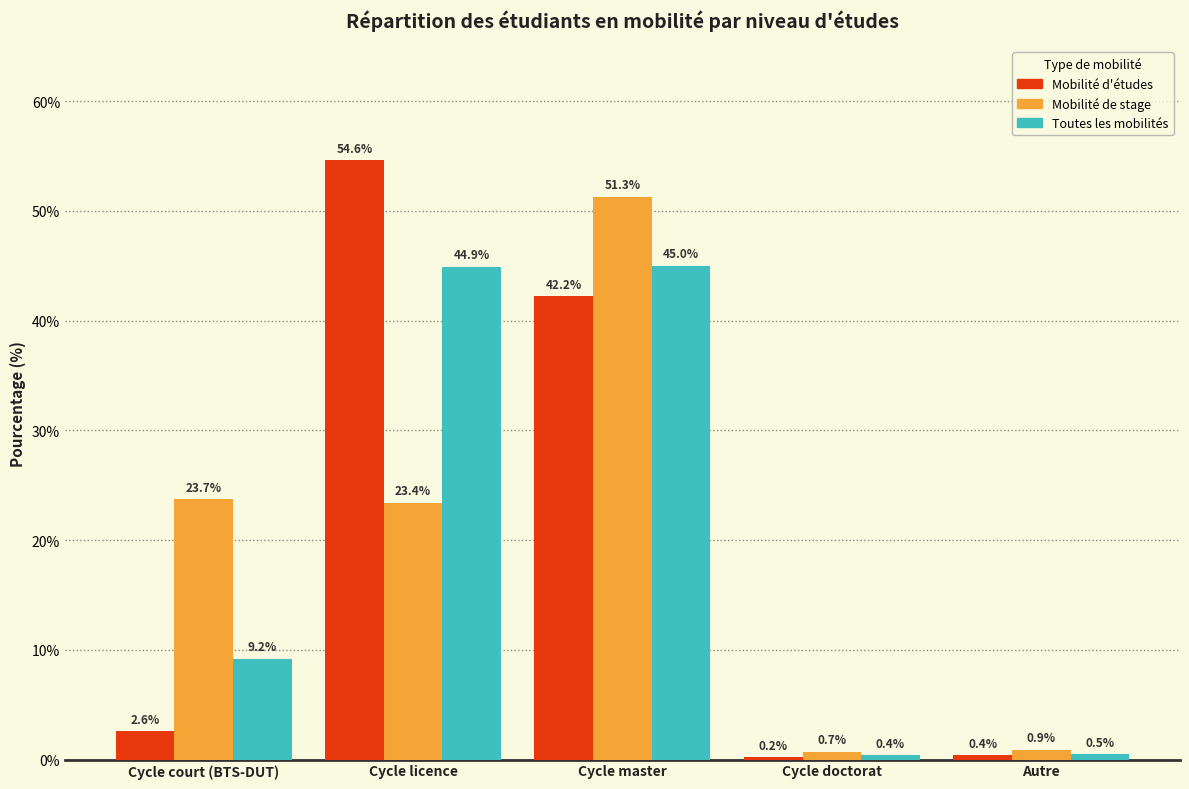

Reading left to right, what are all the values shown in this chart?

Mobilité d'études: 2.6	54.6	42.2	0.2	0.4
Mobilité de stage: 23.7	23.4	51.3	0.7	0.9
Toutes les mobilités: 9.2	44.9	45.0	0.4	0.5